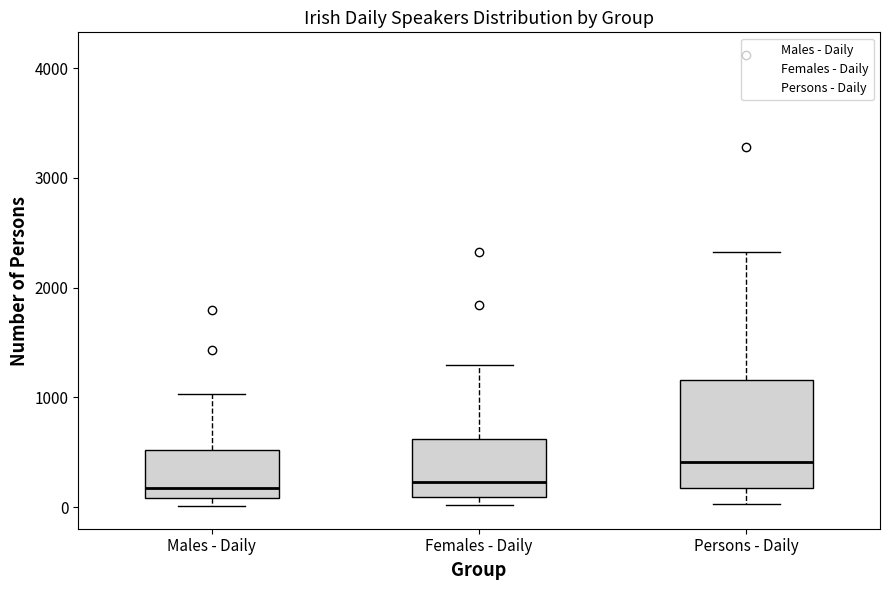

Comparing the boxes themselves (not the whiskers), which one is the tallest?

Persons - Daily